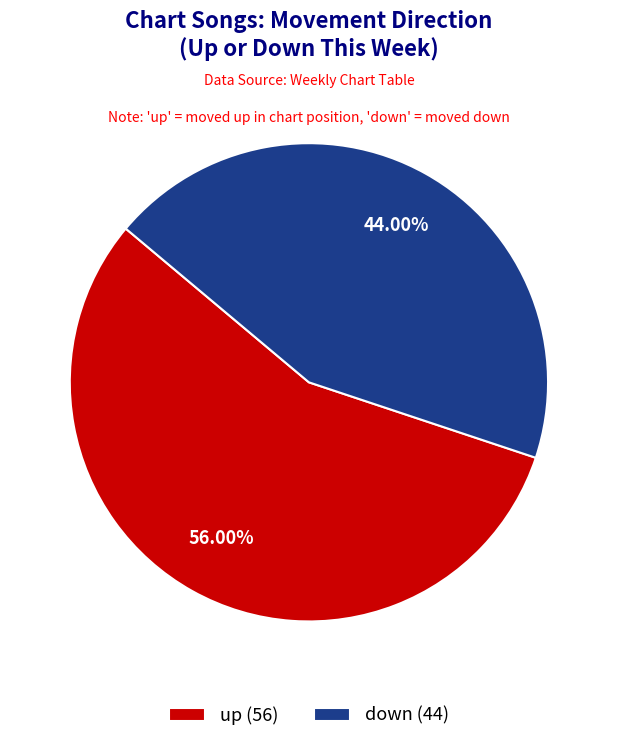

Does down represent more than half of the total?

No